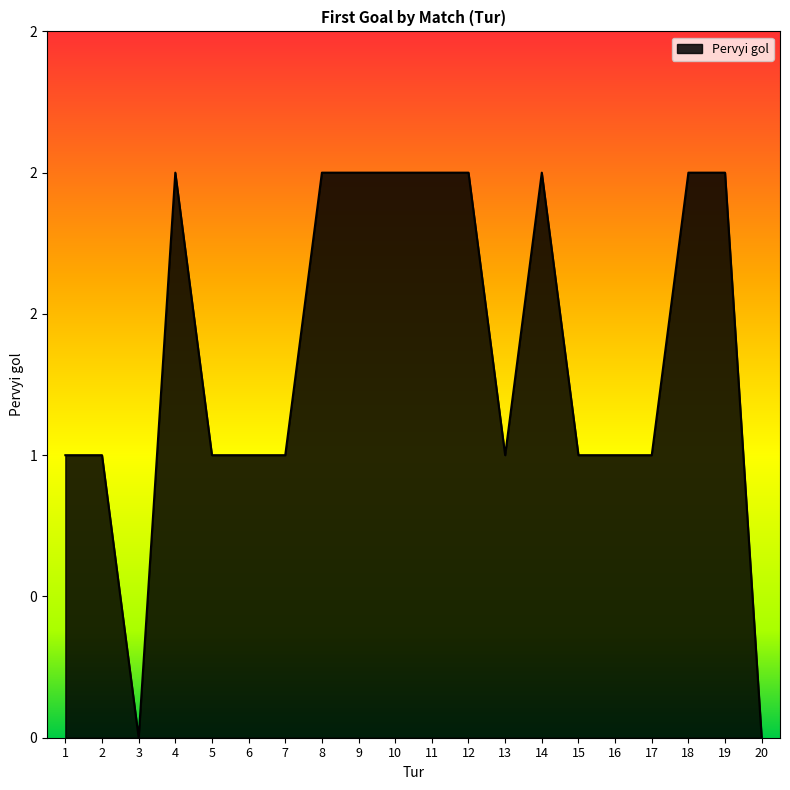

How many values are between 1 and 2?

18